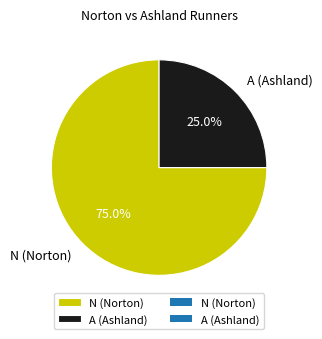

The N (Norton) slice represents 75% of the pie. True or false?

True